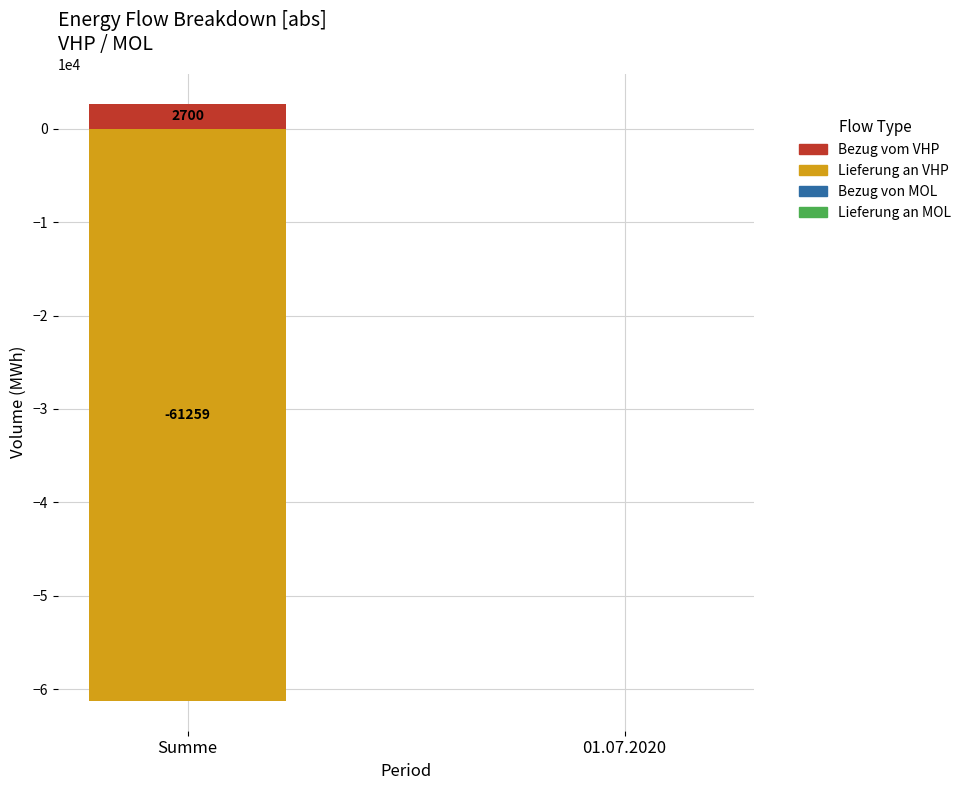

How many data points in Bezug vom VHP are less than 2700?

1